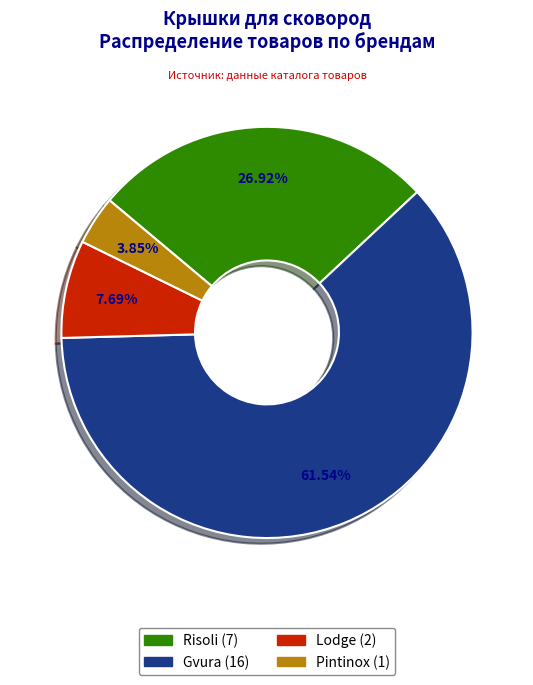

What is the largest slice in the pie chart?

Gvura